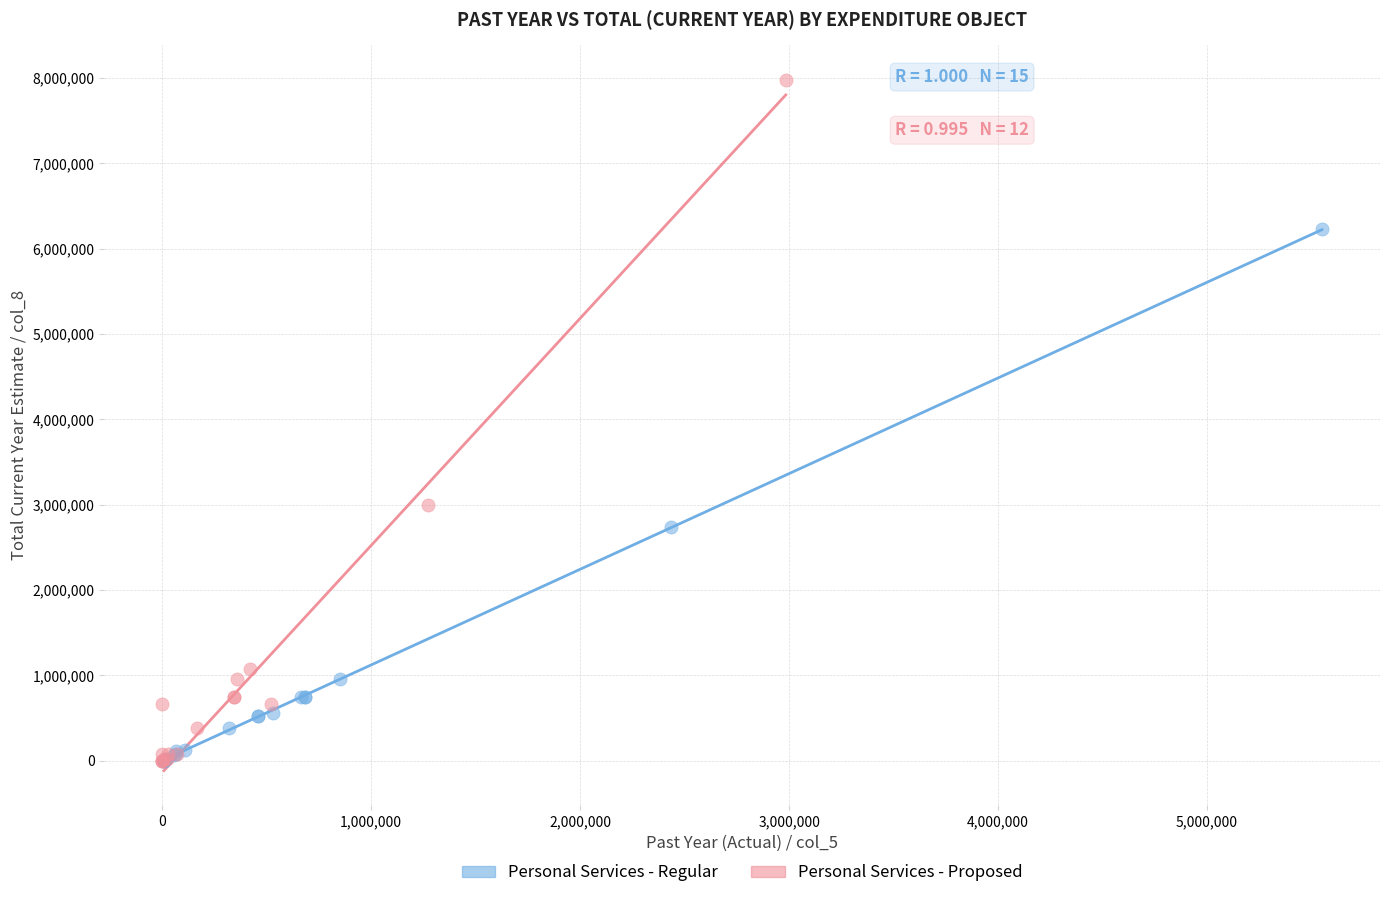

Which series has the largest Y range (max minus min)?

Personal Services - Proposed